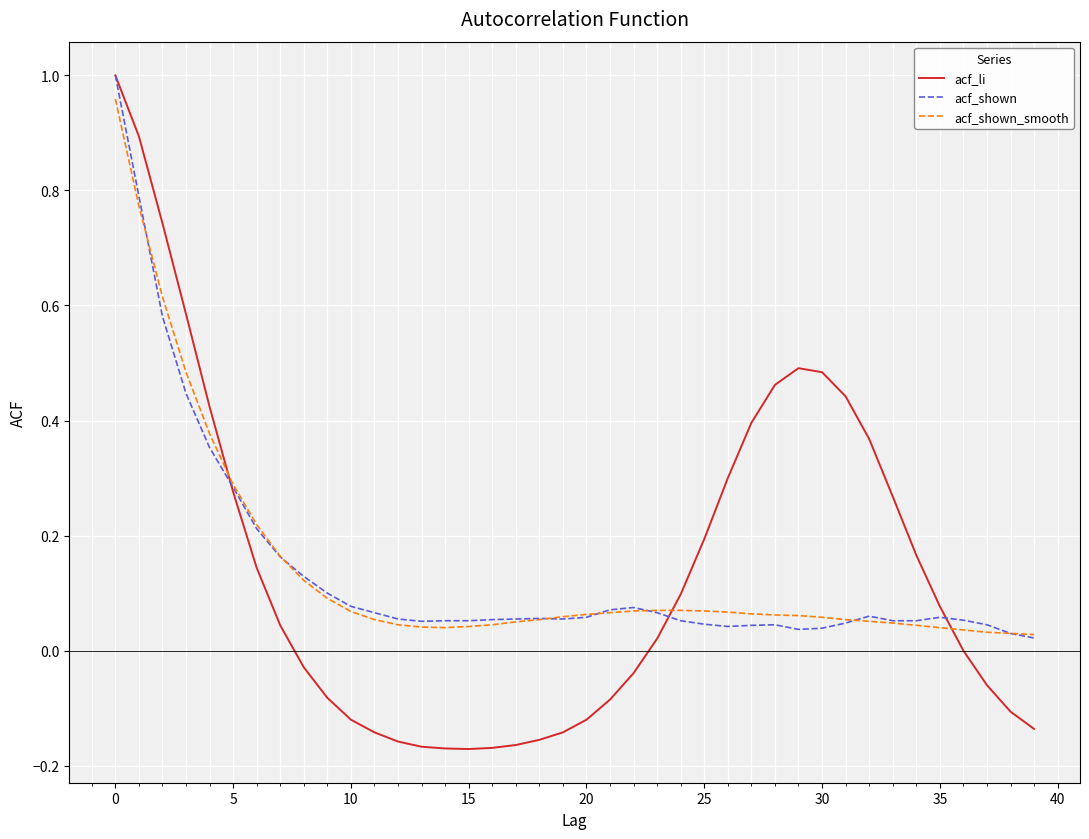

Which series has the widest spread of values?

acf_li